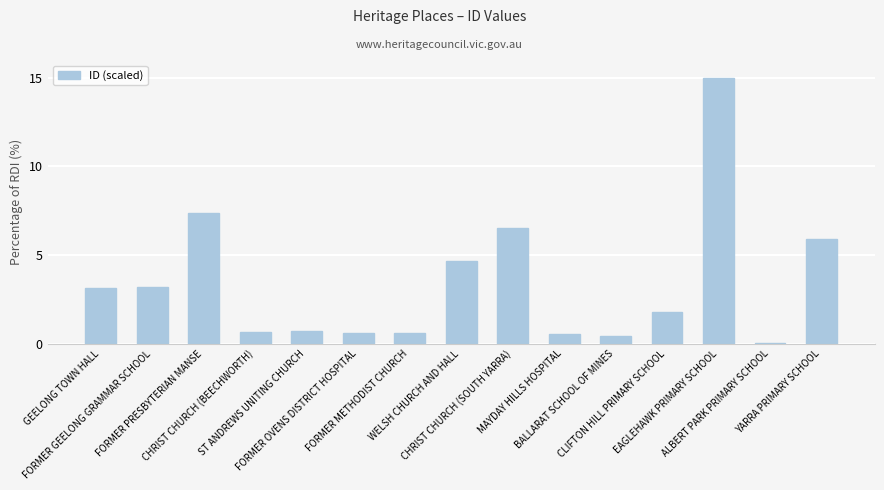

What is the sum of all values?

51.4